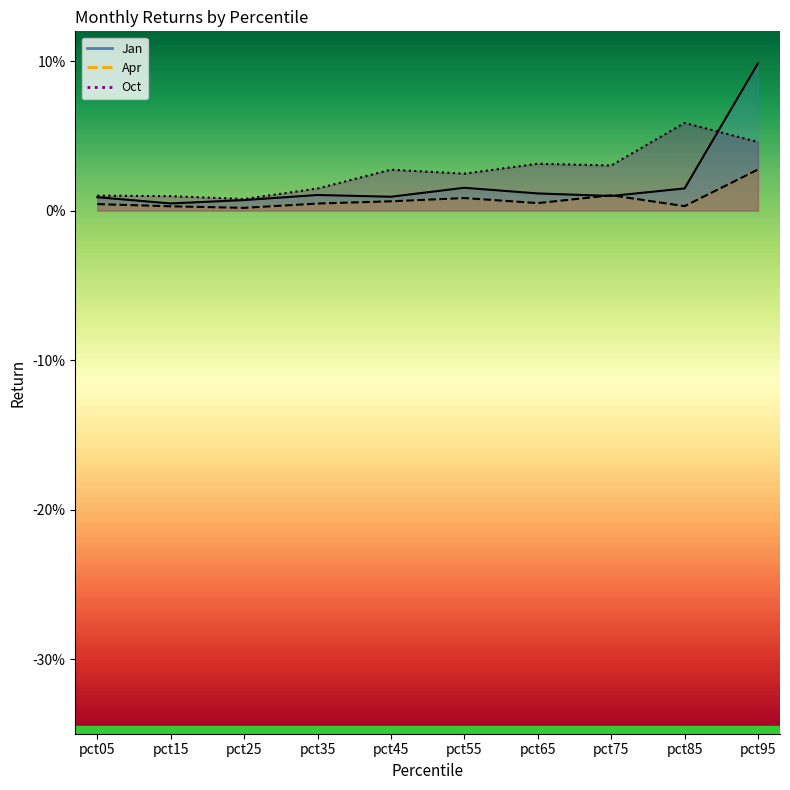

Reading right to left, transcribe all the data shown in this chart.

Jan: pct95=0.1	pct85=0.0	pct75=0.0	pct65=0.0	pct55=0.0	pct45=0.0	pct35=0.0	pct25=0.0	pct15=0.0	pct05=0.0
Apr: pct95=0.0	pct85=0.0	pct75=0.0	pct65=0.0	pct55=0.0	pct45=0.0	pct35=0.0	pct25=0.0	pct15=0.0	pct05=0.0
Oct: pct95=0.0	pct85=0.1	pct75=0.0	pct65=0.0	pct55=0.0	pct45=0.0	pct35=0.0	pct25=0.0	pct15=0.0	pct05=0.0